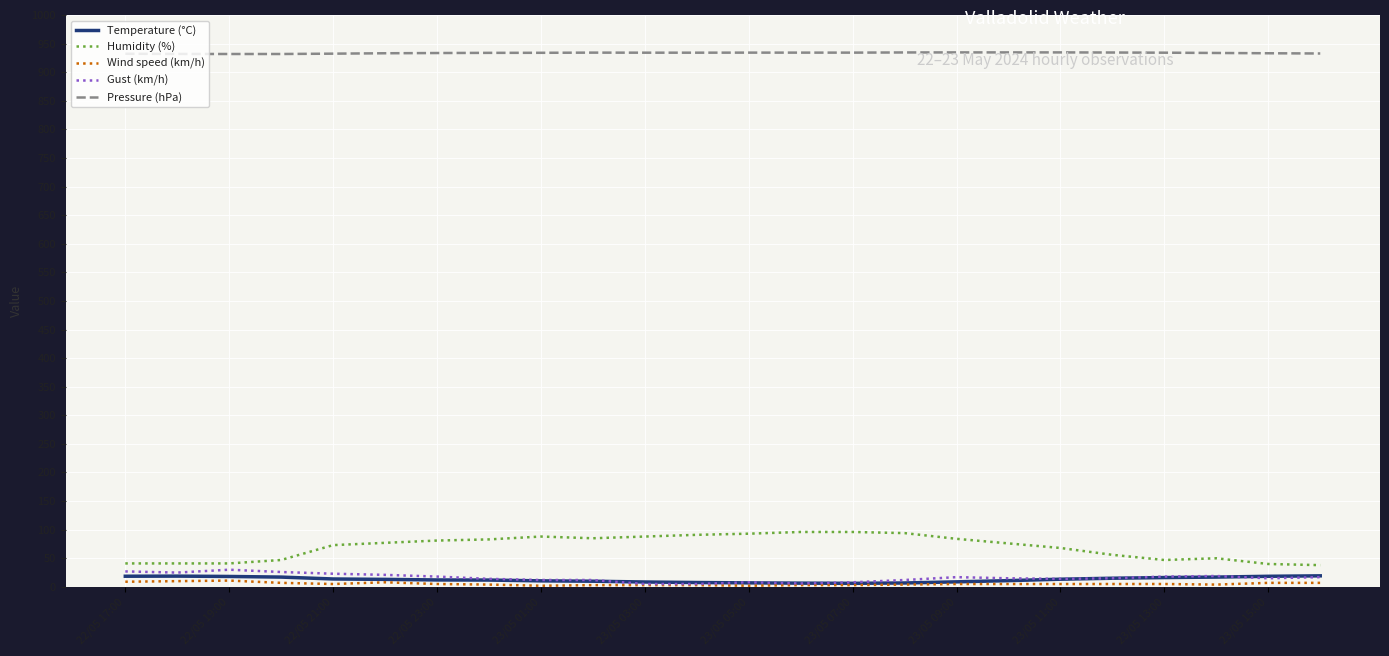

Which series has the largest total across all categories?

Pressure (hPa)